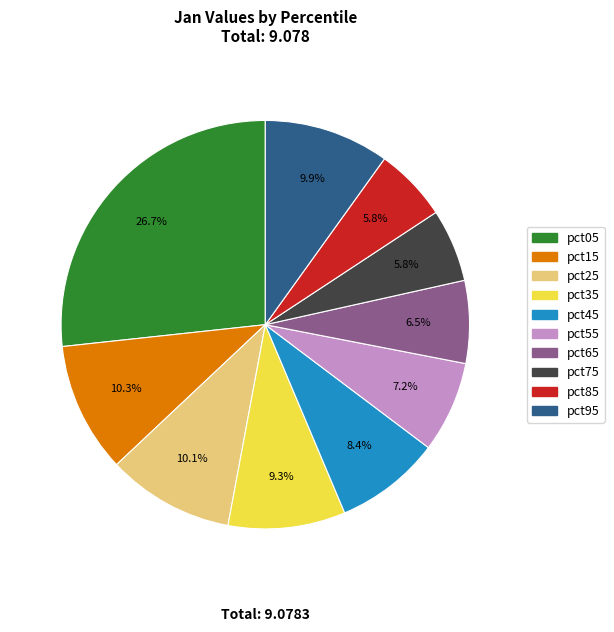

Which slice is the largest?

pct05